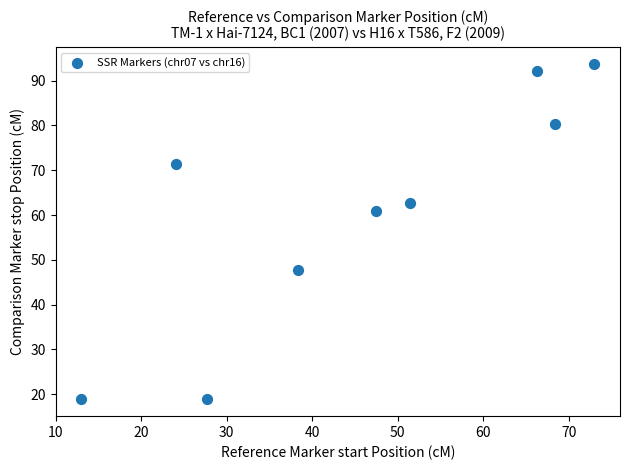

What is the range of X values (max minus min)?

60.0